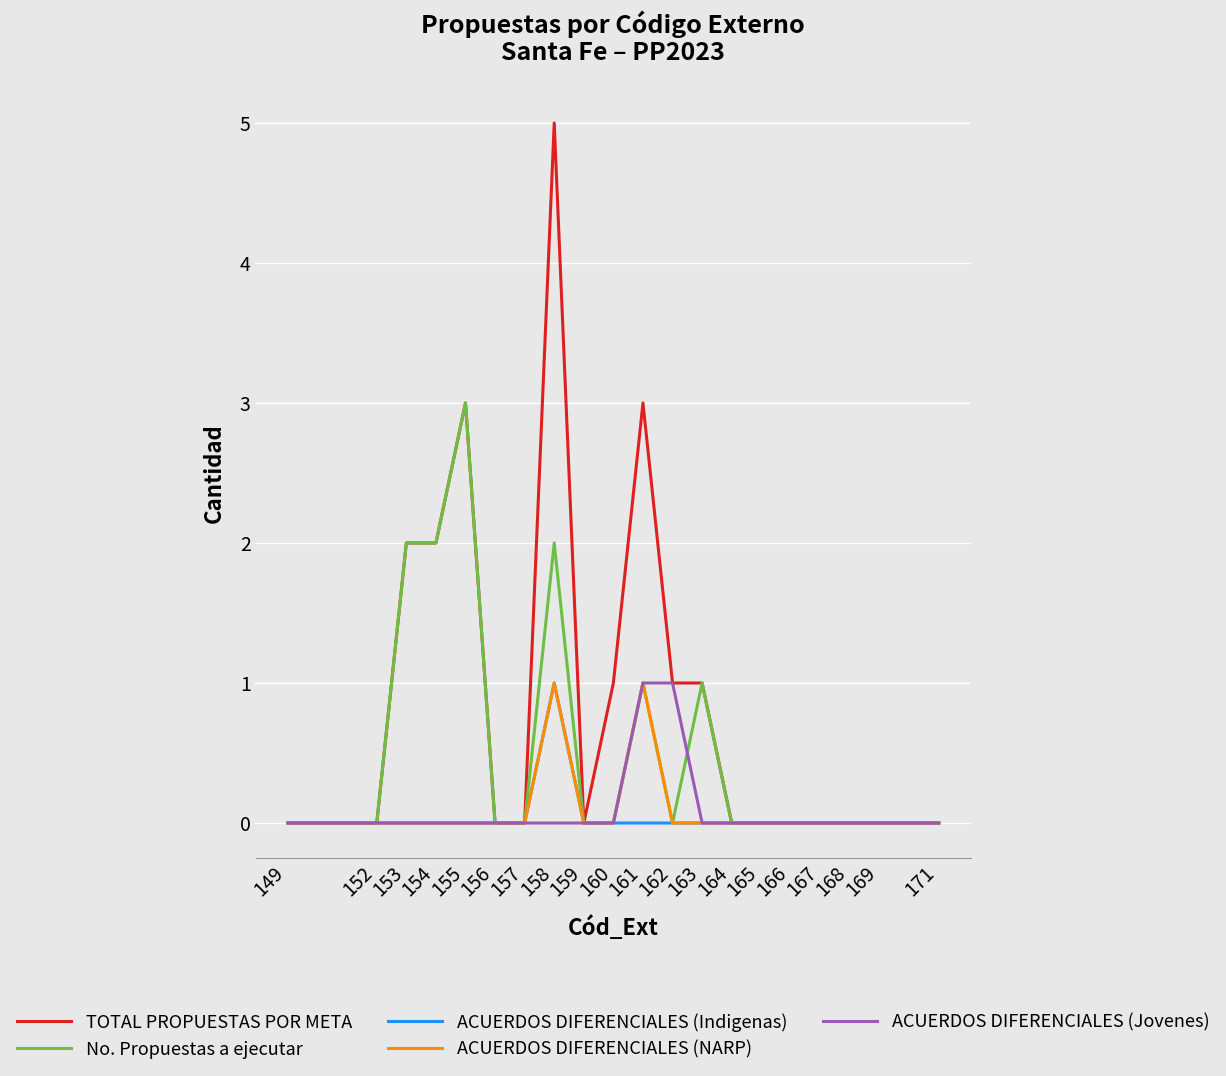

What is the sum of all TOTAL PROPUESTAS POR META values?

18